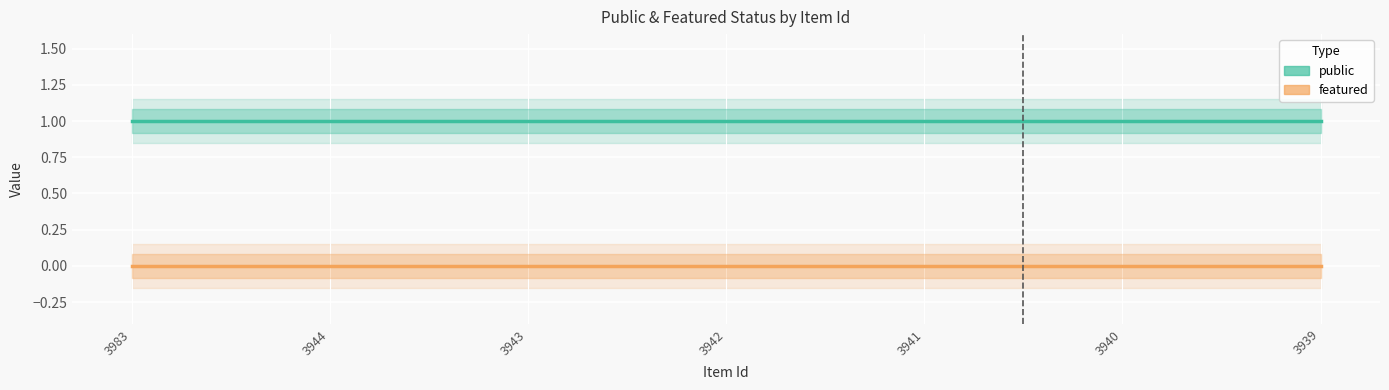

Rank the categories by featured value from highest to lowest.

3983, 3944, 3943, 3942, 3941, 3940, 3939